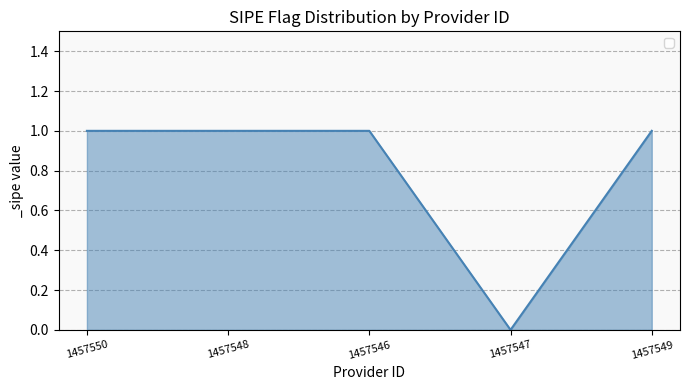

Does the chart have visible grid lines?

Yes